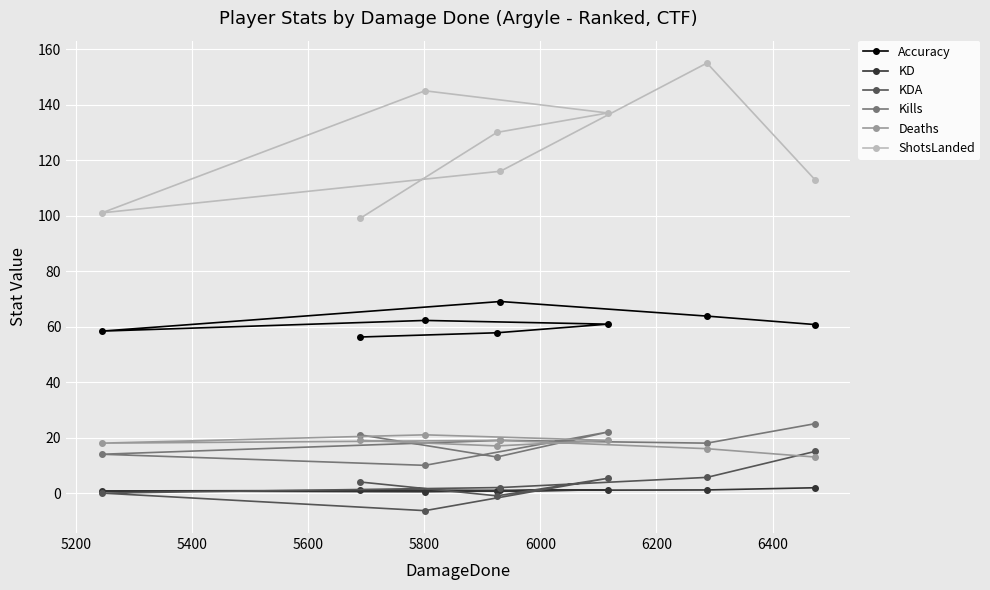

What is the sum of all KD values?

8.3